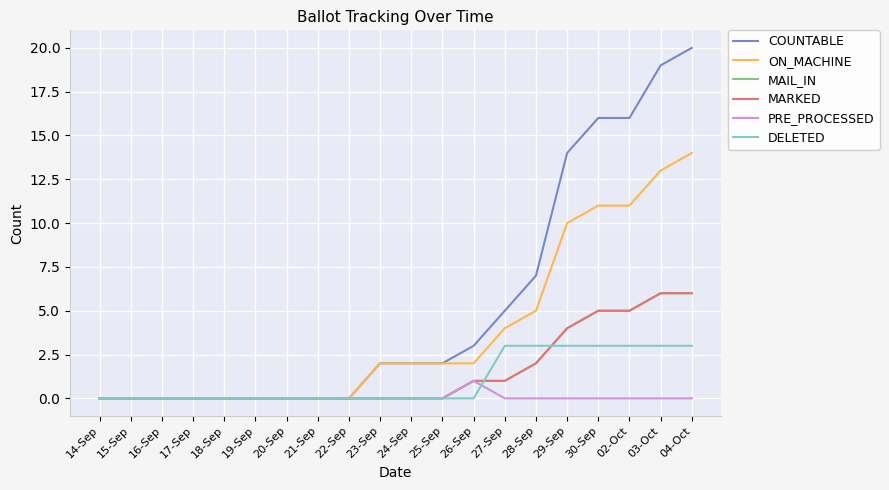

Does the chart display data point markers on the line(s)?

No